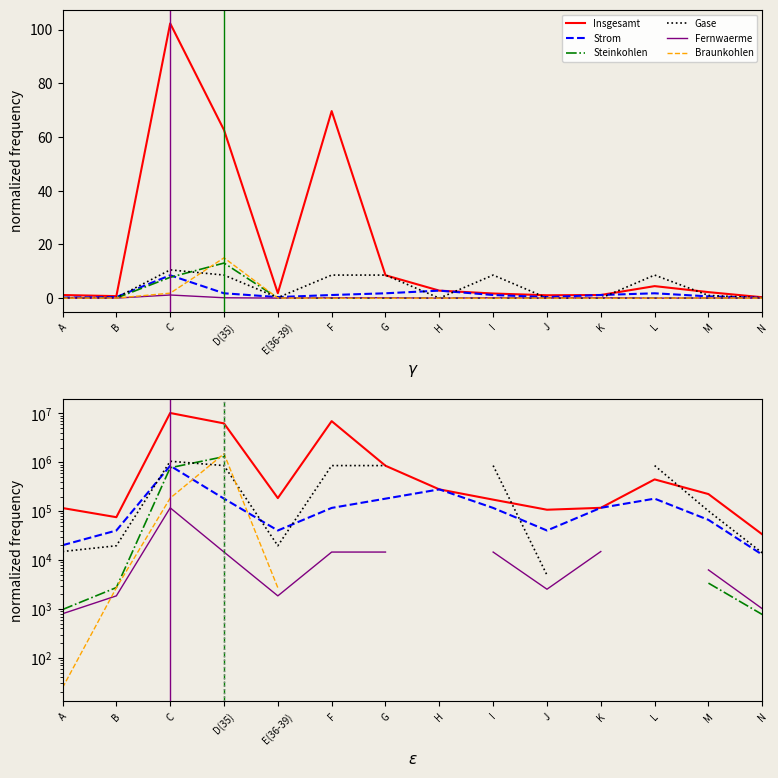

What position from the right is H?

7